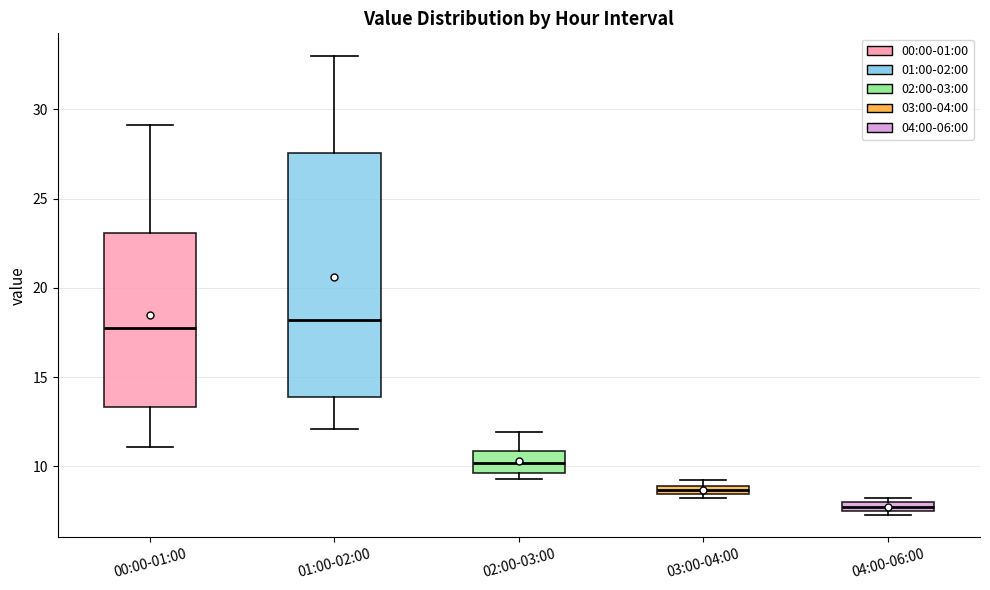

Where is the lower edge of the box for 03:00-04:00 on the y-axis? The values are not printed on the chart, so give them approximately, as read against the axis.

8.5